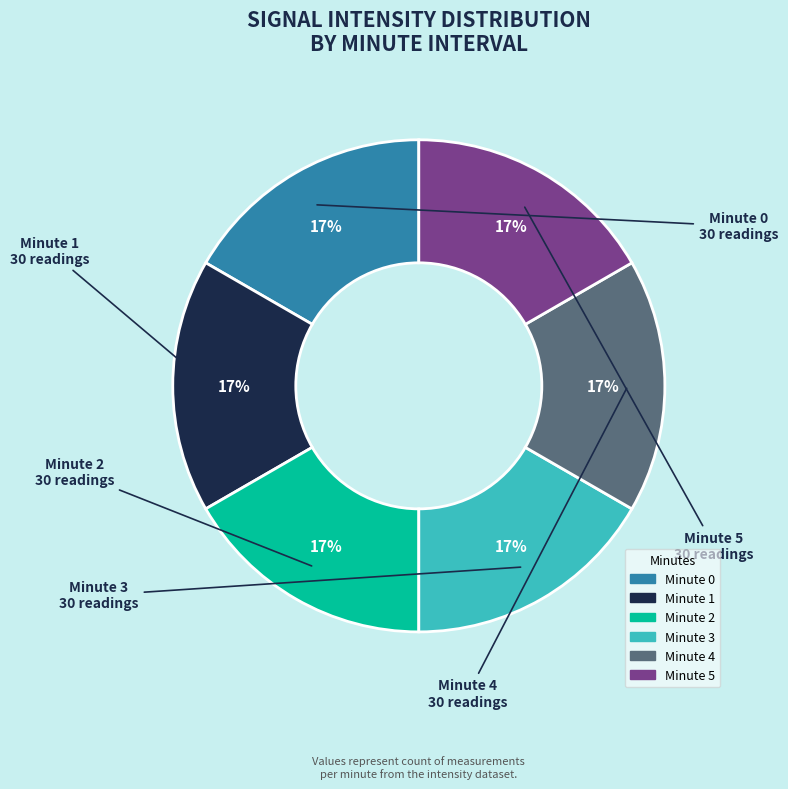

What is the ratio of the value at Minute 2 to the value at Minute 0?

1.0